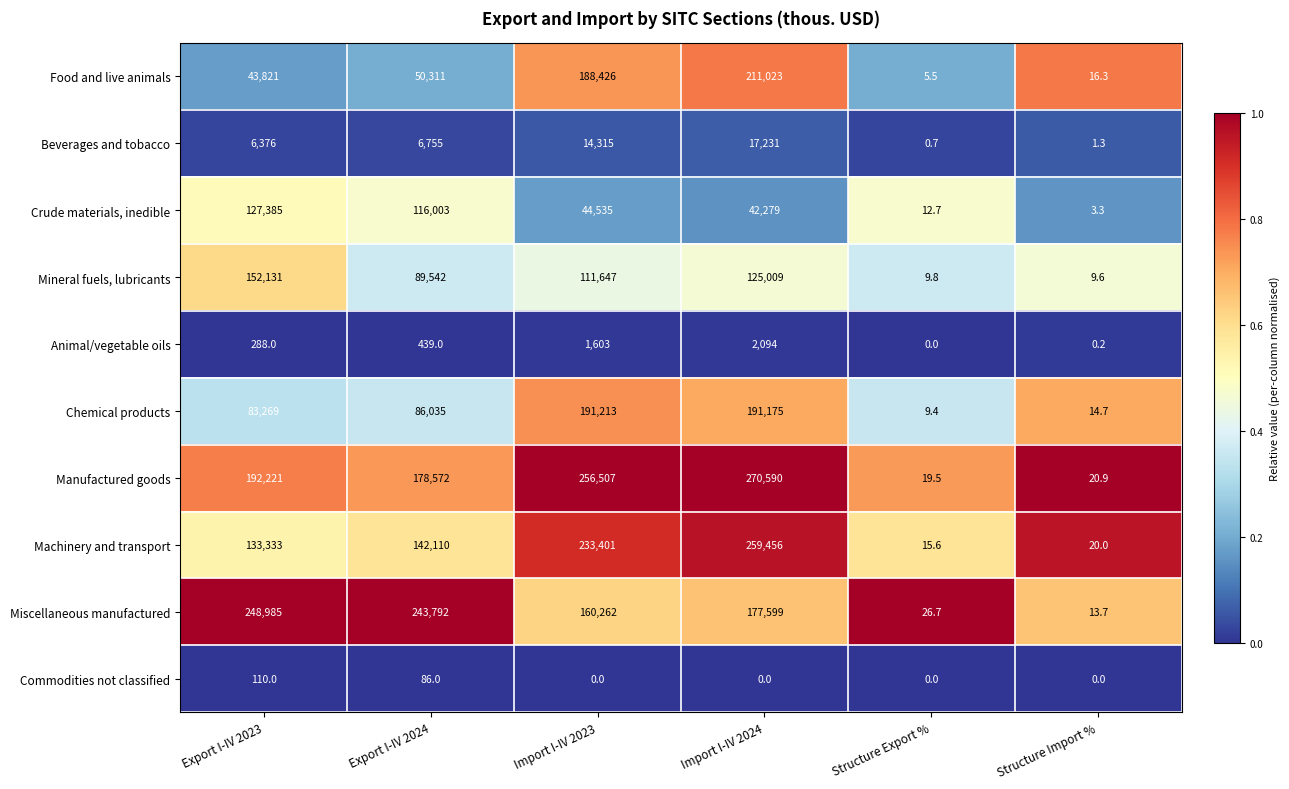

Which label corresponds to the largest value in the chart?

Import I-IV 2024